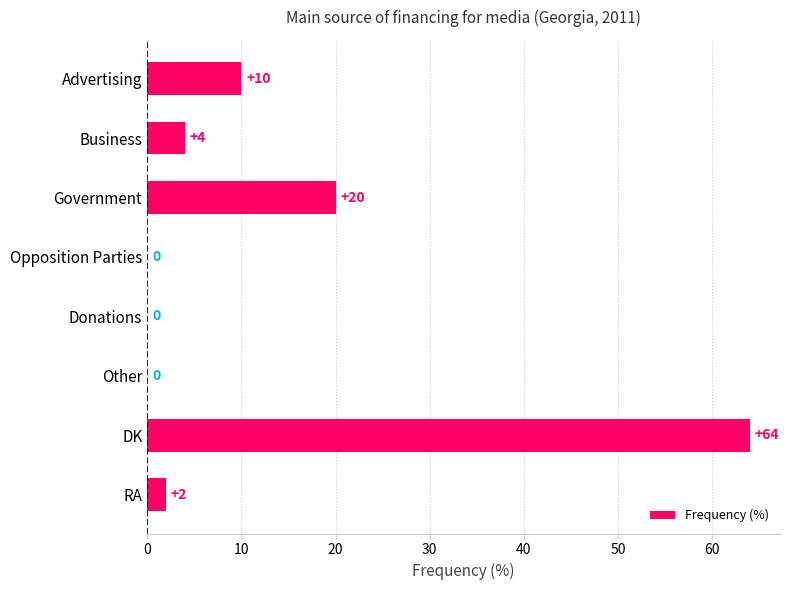

What is the maximum value shown in the chart?

64